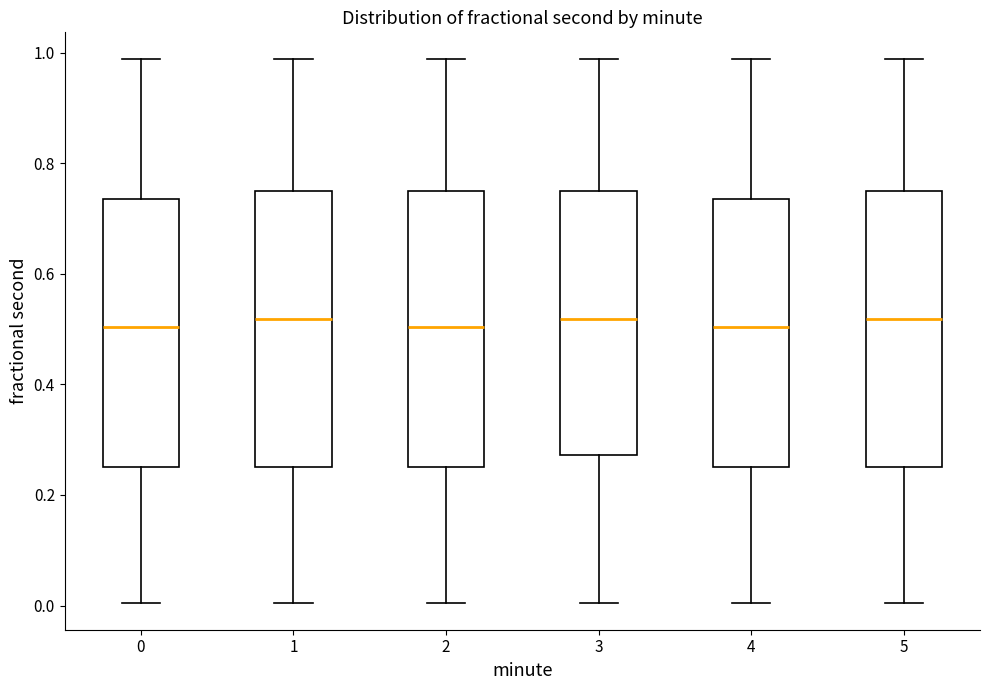

Reading left to right, read every box against the y-axis: the position of its median line, the range the box covers, and the ends of its whiskers. The values are not printed on the chart, so give them approximately, as read against the axis.

0: median 0.50, box 0.24 to 0.74, whiskers 0.00 to 0.98
1: median 0.52, box 0.24 to 0.74, whiskers 0.00 to 0.98
2: median 0.50, box 0.24 to 0.74, whiskers 0.00 to 0.98
3: median 0.52, box 0.28 to 0.74, whiskers 0.00 to 0.98
4: median 0.50, box 0.24 to 0.74, whiskers 0.00 to 0.98
5: median 0.52, box 0.24 to 0.74, whiskers 0.00 to 0.98